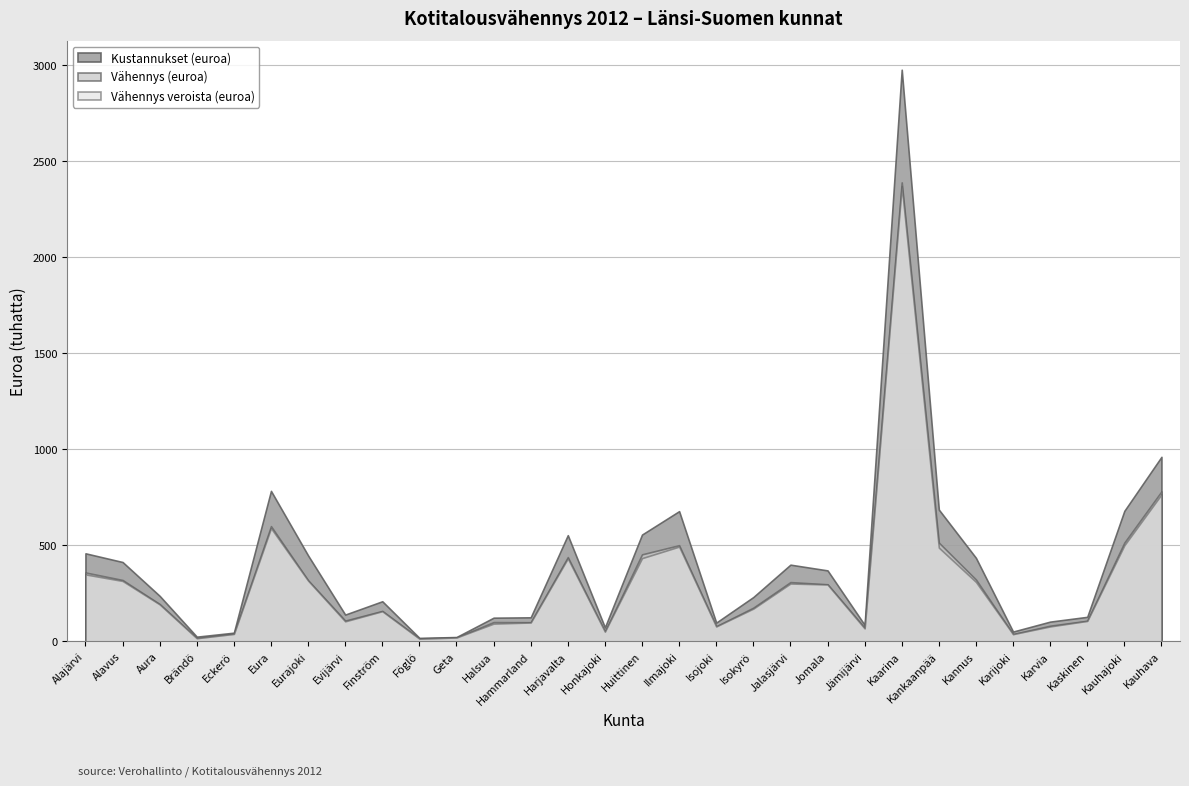

What is the spread (max minus min) of values at Kauhava?

195423.0